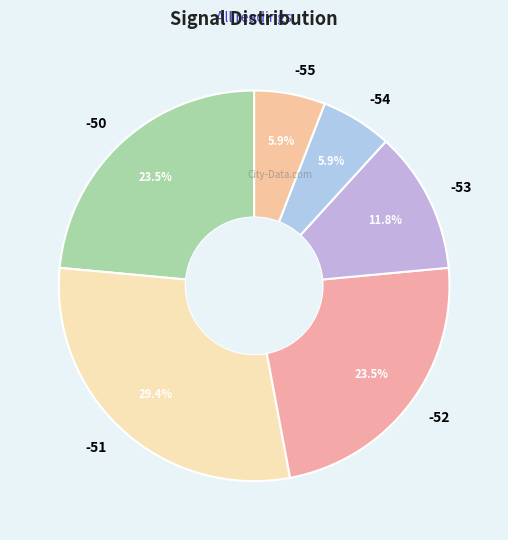

Which slice is the largest?

-51